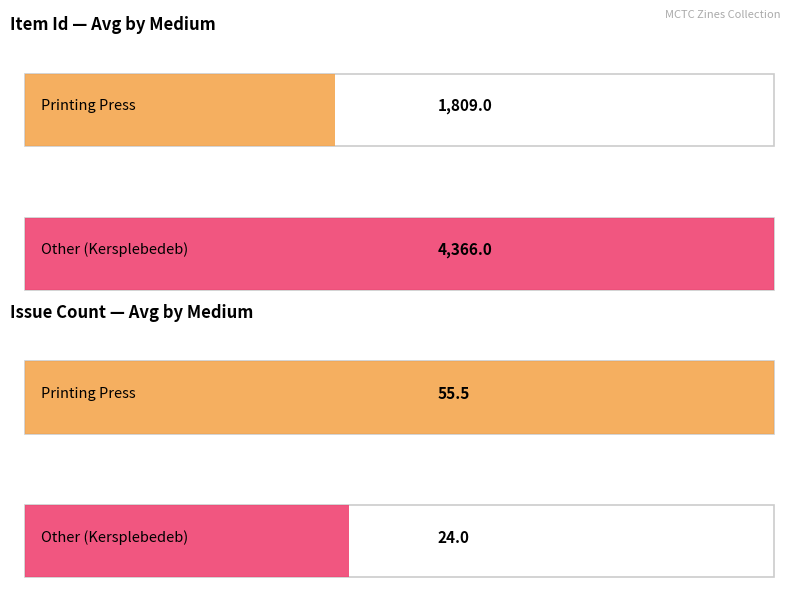

Which series has the largest total across all categories?

Item Id